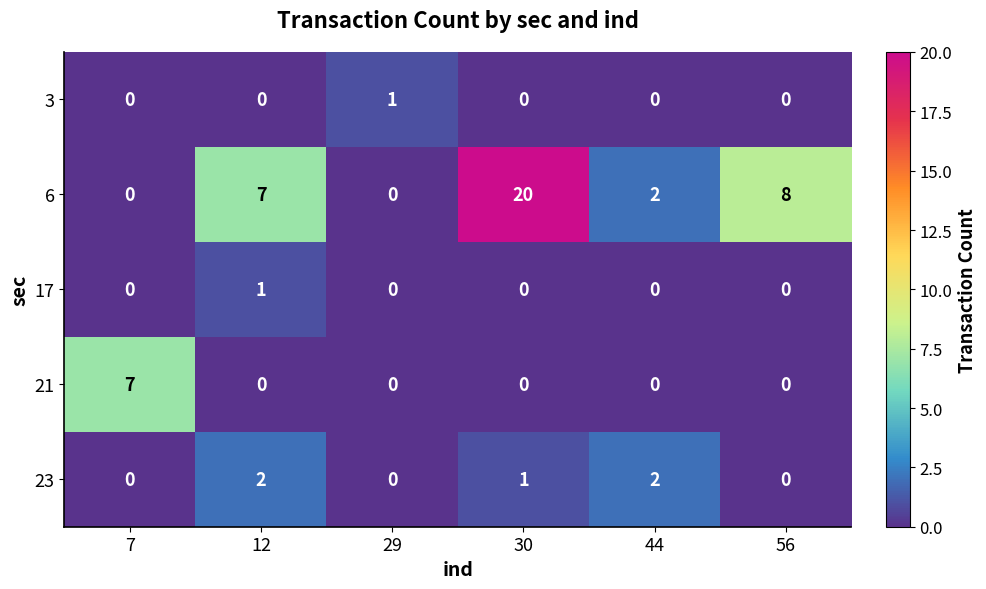

The 21 series shows 0 at 30. True or false?

True